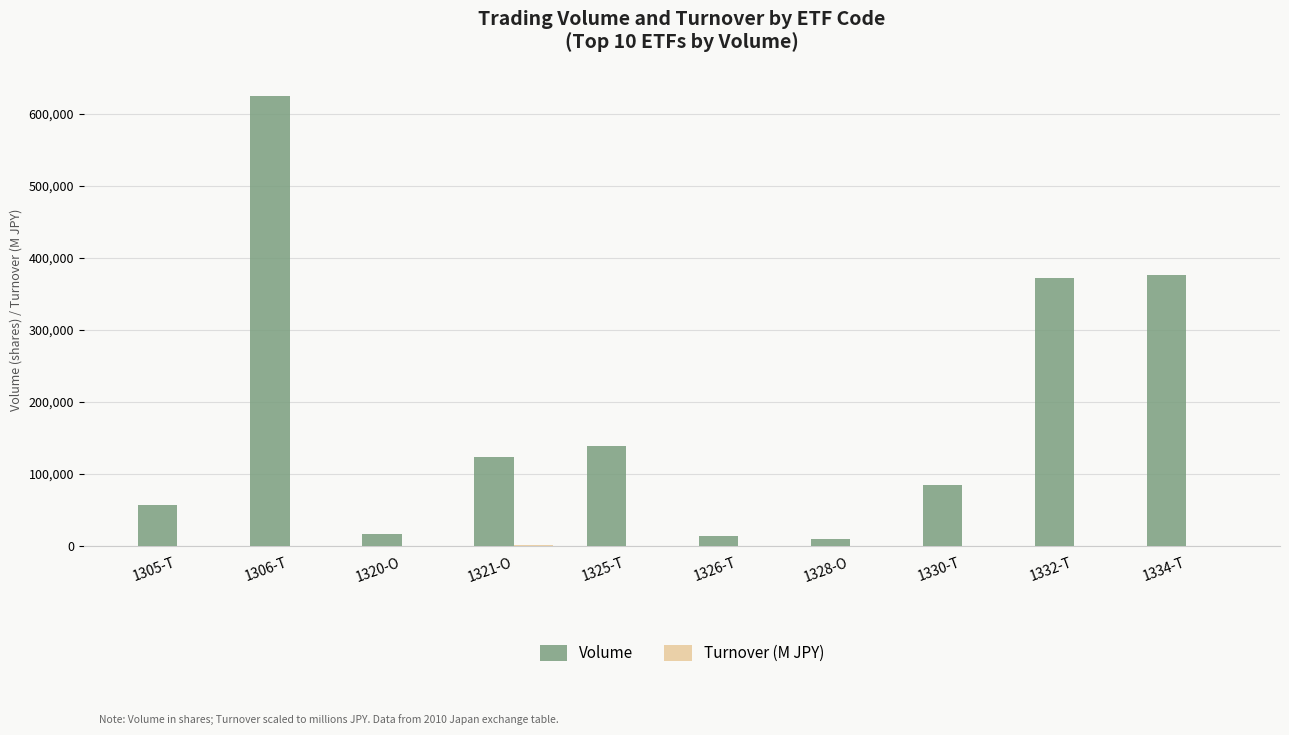

Which series has the largest total across all categories?

Volume